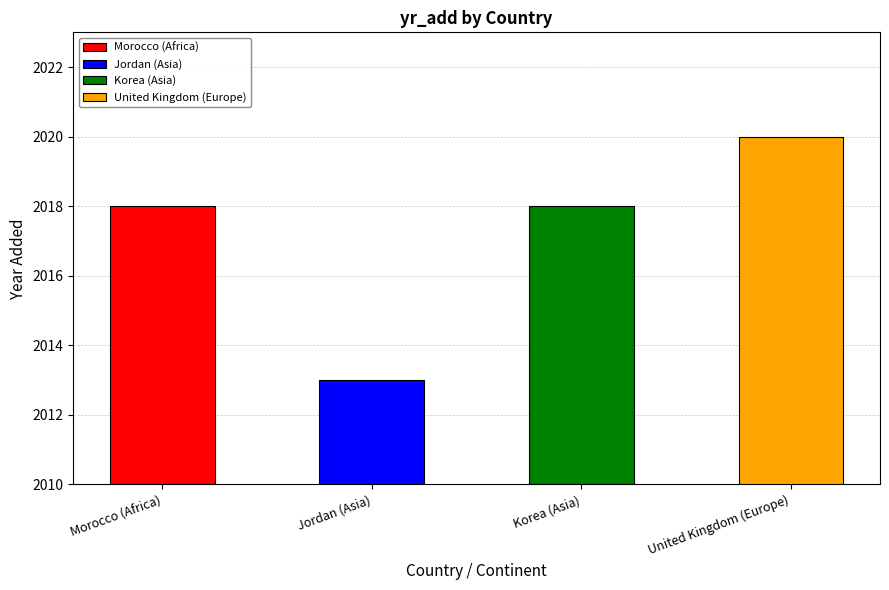

The chart shows a value of 2018 at Korea (Asia). True or false?

True